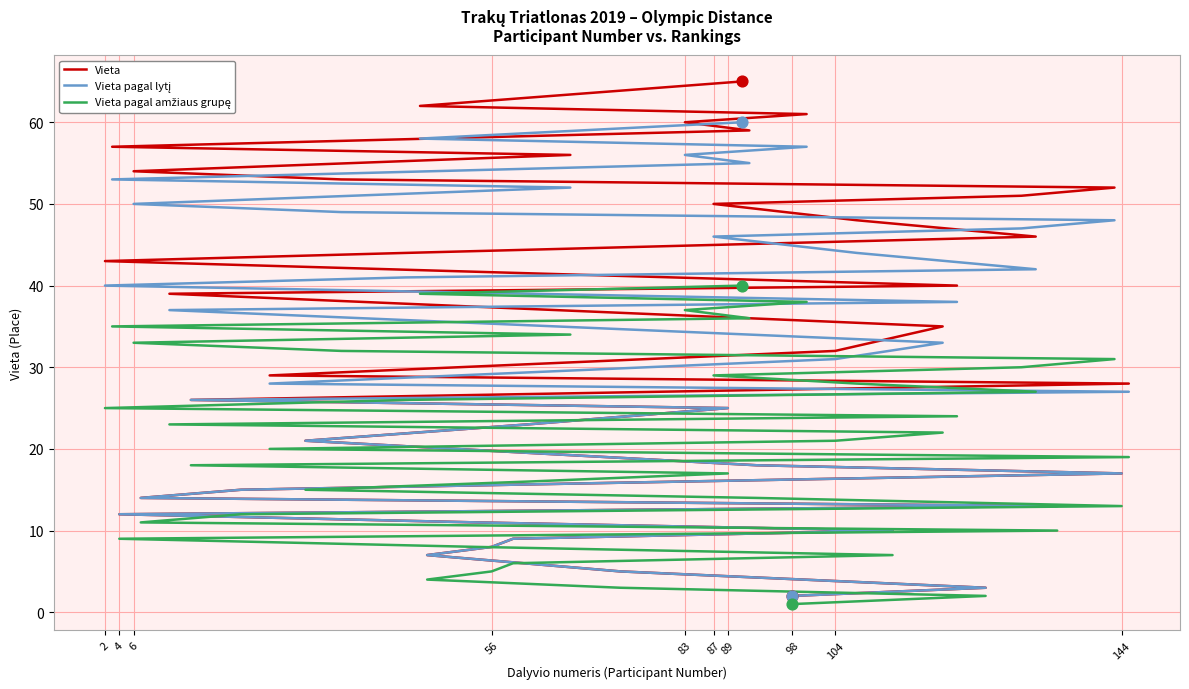

Which series contains the lowest Y value?

Vieta pagal amžiaus grupę